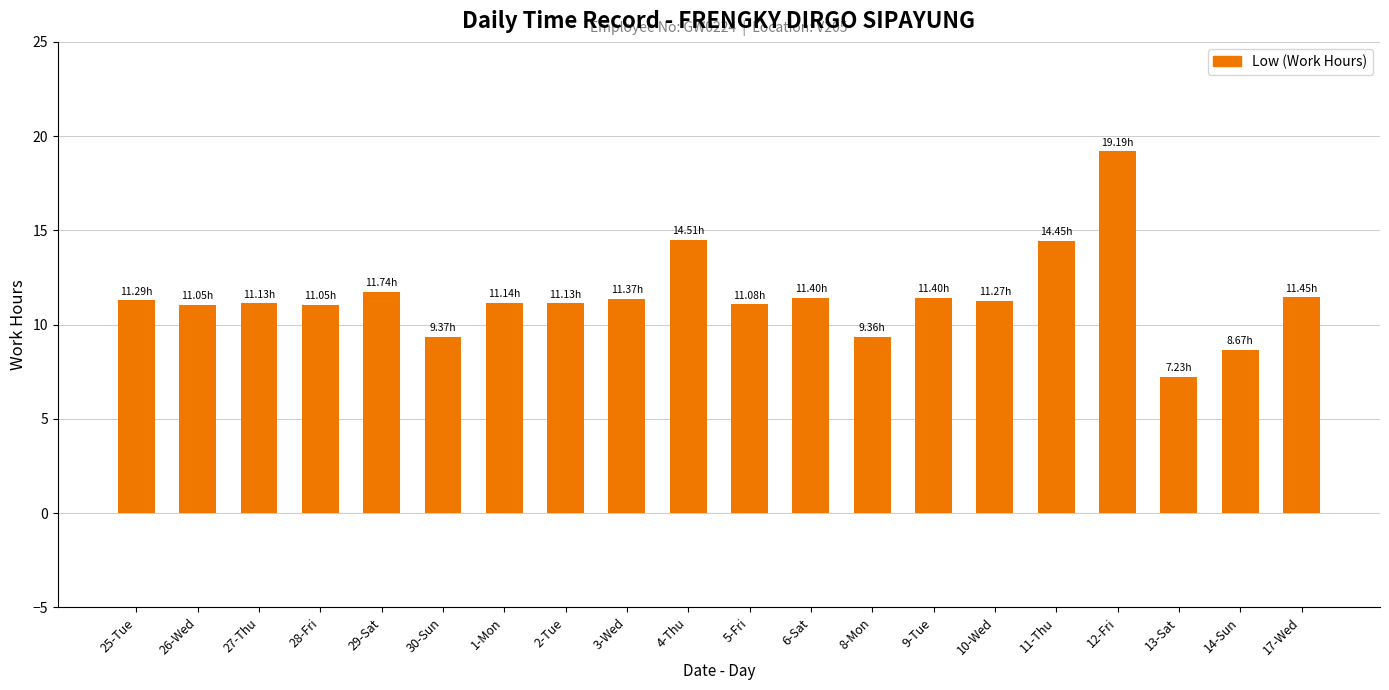

Which has a higher value, 12-Fri or 26-Wed?

12-Fri